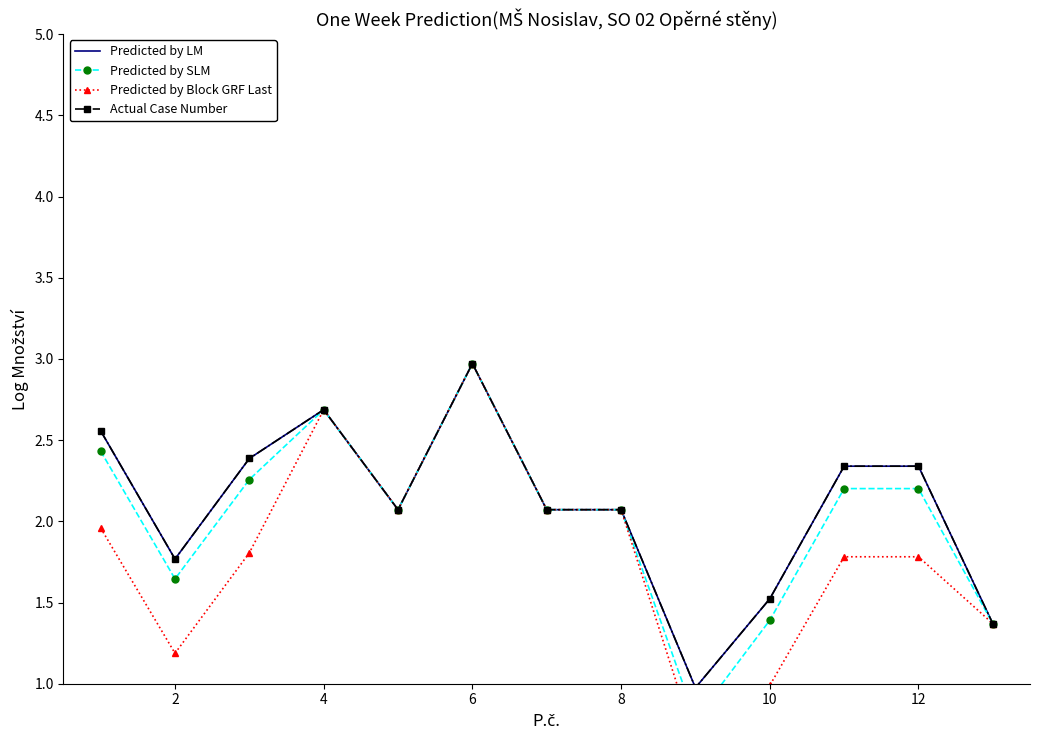

True or false: Predicted by LM and Actual Case Number intersect in this chart.

False